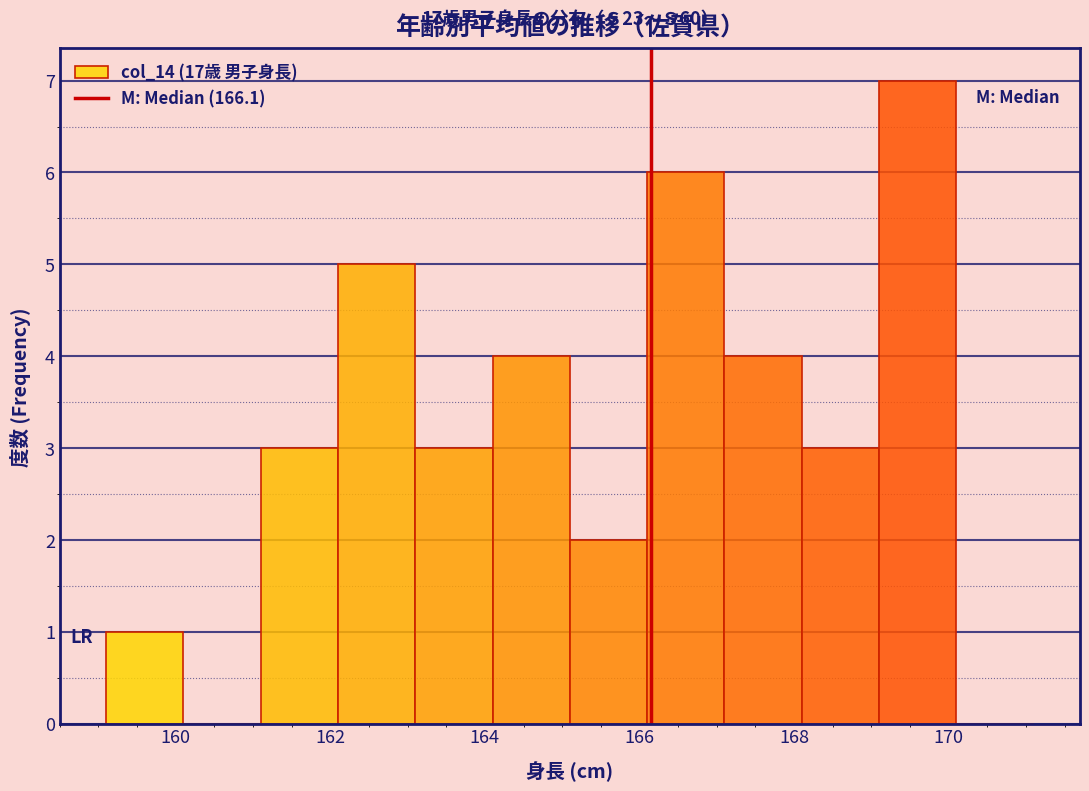

Which range on the x-axis has the tallest bar?

169.1 to 170.1